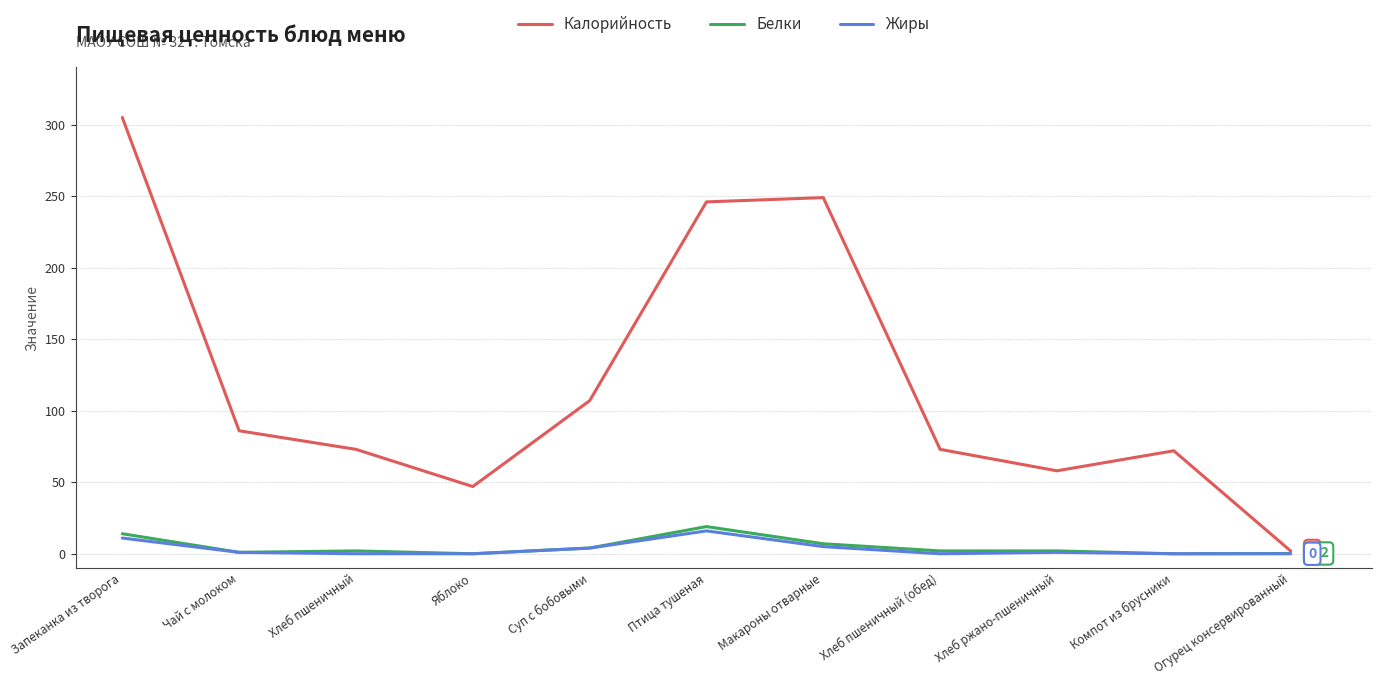

Which series has the largest total across all categories?

Калорийность